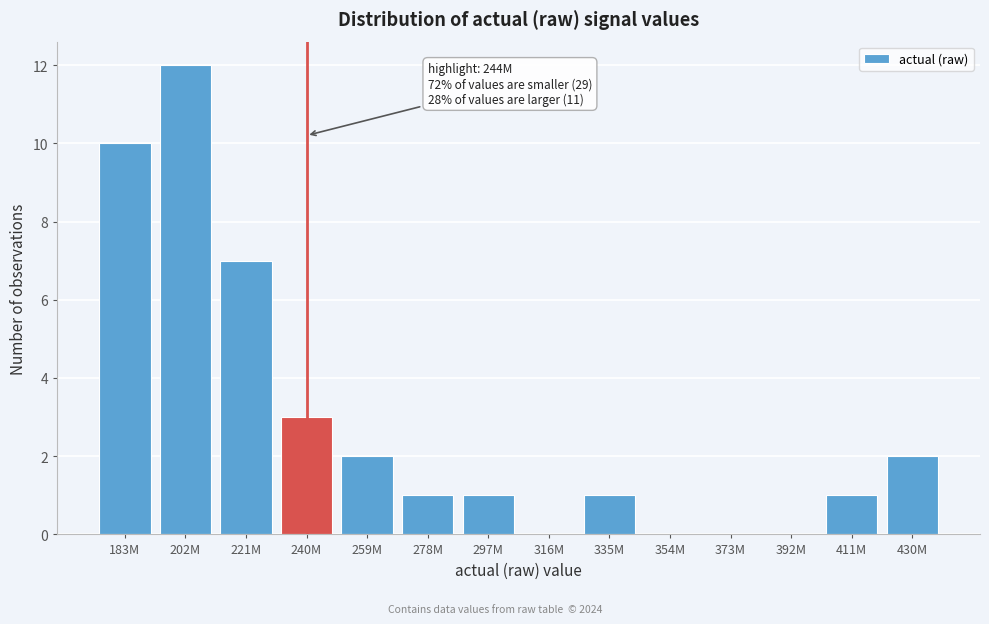

Reading left to right, list all the values displayed in this chart.

183M=10	202M=12	221M=7	240M=3	259M=2	278M=1	297M=1	316M=0	335M=1	354M=0	373M=0	392M=0	411M=1	430M=2